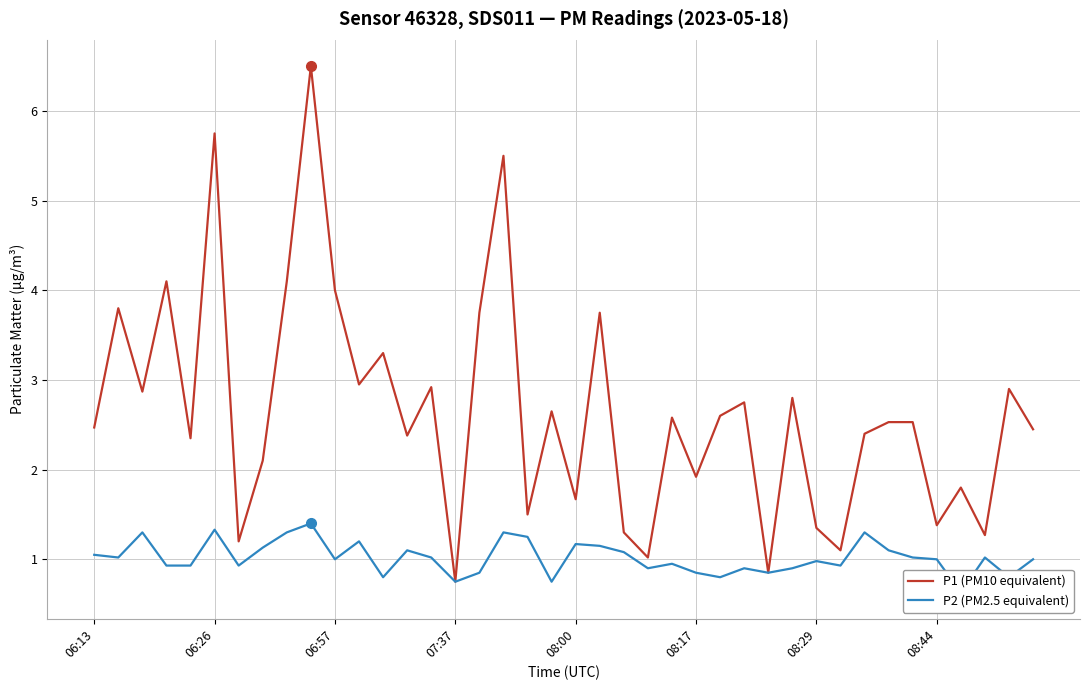

Which has a higher value, 11 or 28?

11